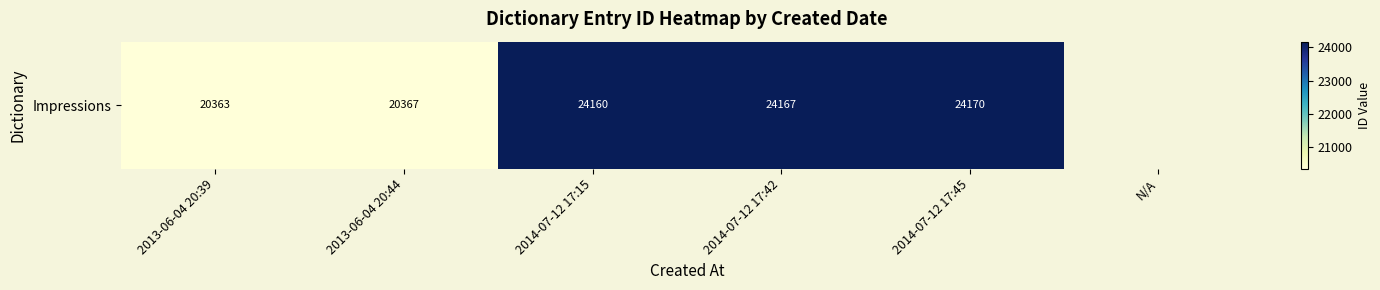

What is the minimum value shown in the chart?

20363.0